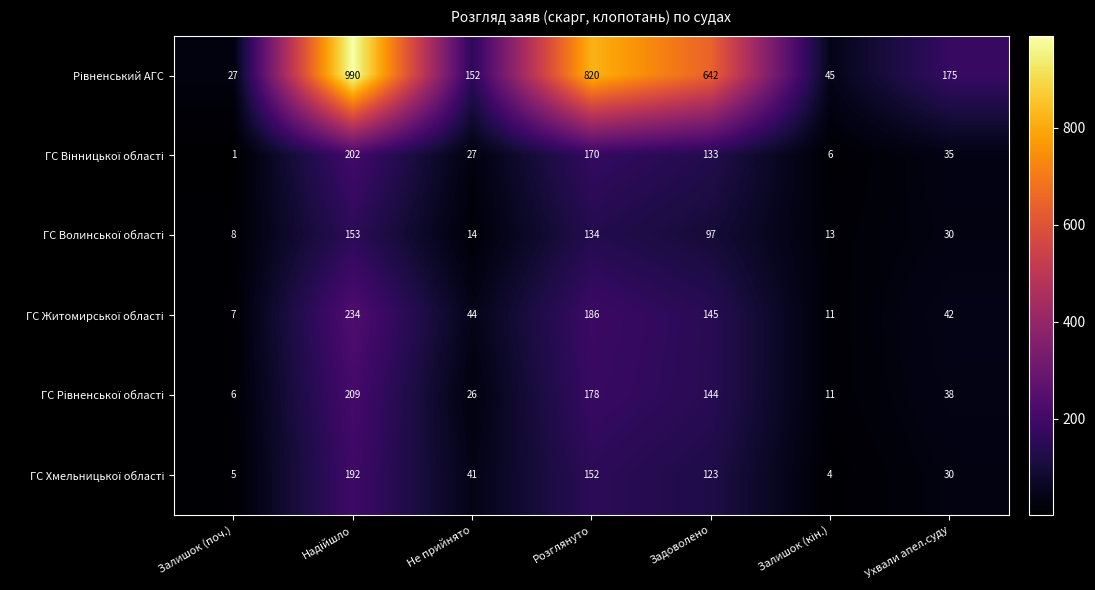

What is the total value across all series at Задоволено?

1284